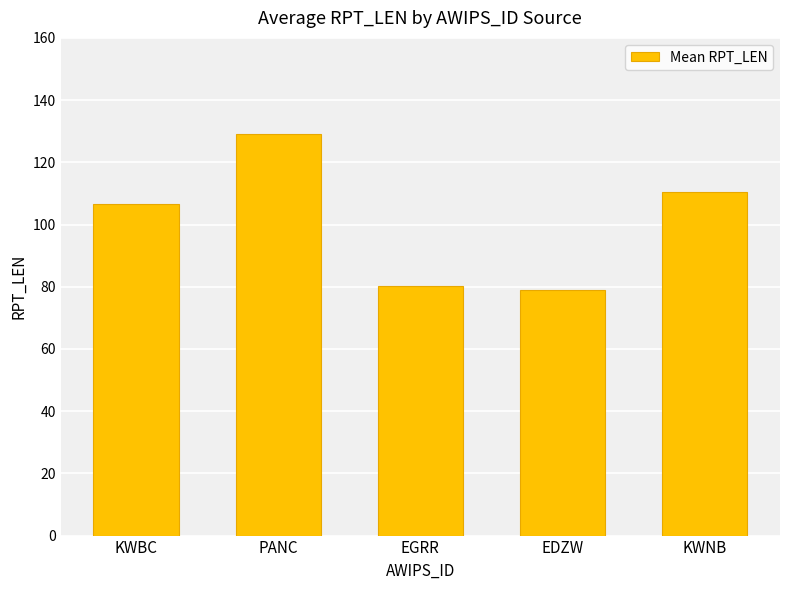

Is it true that the value at EDZW is 79.0?

True